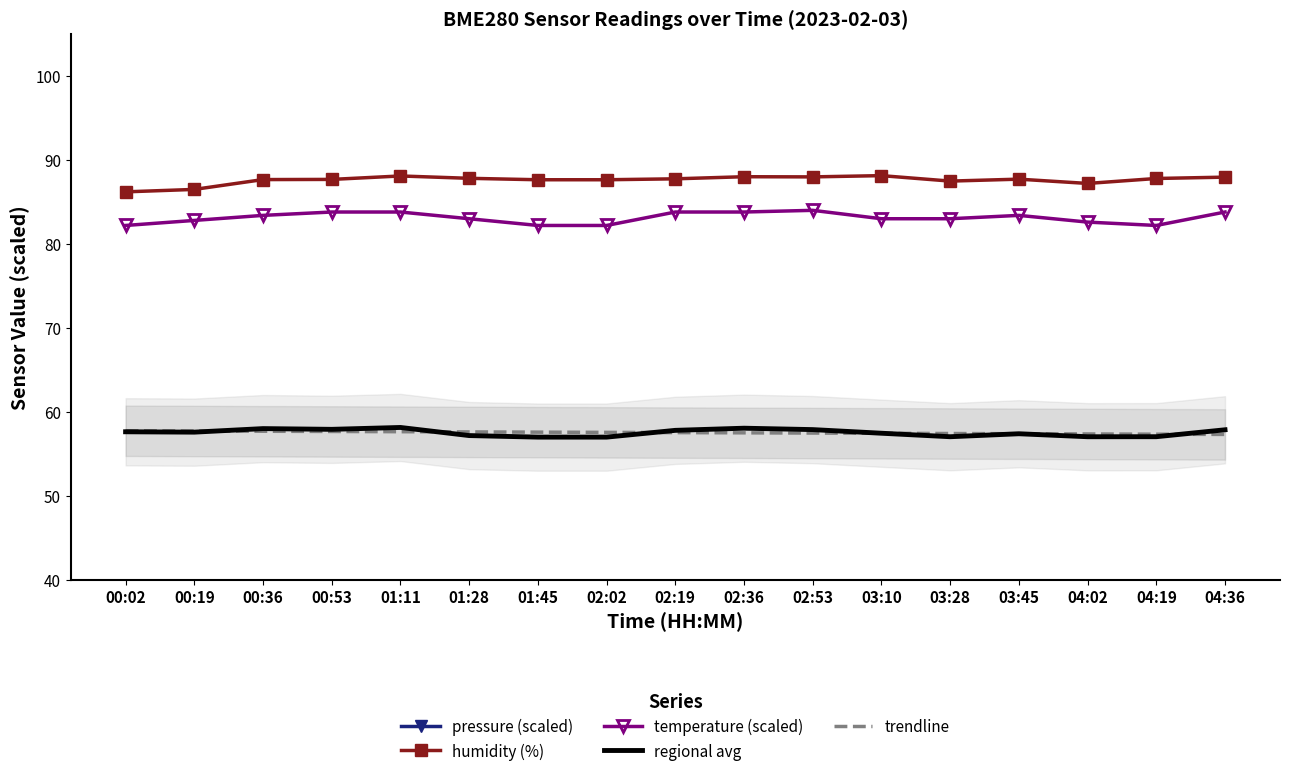

Reading right to left, transcribe all the data shown in this chart.

pressure (scaled): 1.9	1.2	1.4	1.1	0.7	1.3	1.7	2.4	1.9	1.2	1.2	0.8	2.6	2.3	3.0	3.5	4.5
humidity (%): 88.0	87.8	87.2	87.7	87.5	88.1	88.0	88.0	87.8	87.6	87.6	87.8	88.1	87.7	87.7	86.5	86.2
temperature (scaled): 83.8	82.2	82.6	83.4	83.0	83.0	84.0	83.8	83.8	82.2	82.2	83.0	83.8	83.8	83.4	82.8	82.2
regional avg: 57.9	57.1	57.1	57.4	57.1	57.5	57.9	58.1	57.8	57.0	57.0	57.2	58.2	57.9	58.0	57.6	57.6
trendline: 57.3	57.4	57.4	57.4	57.4	57.5	57.5	57.5	57.6	57.6	57.6	57.6	57.7	57.7	57.7	57.7	57.8